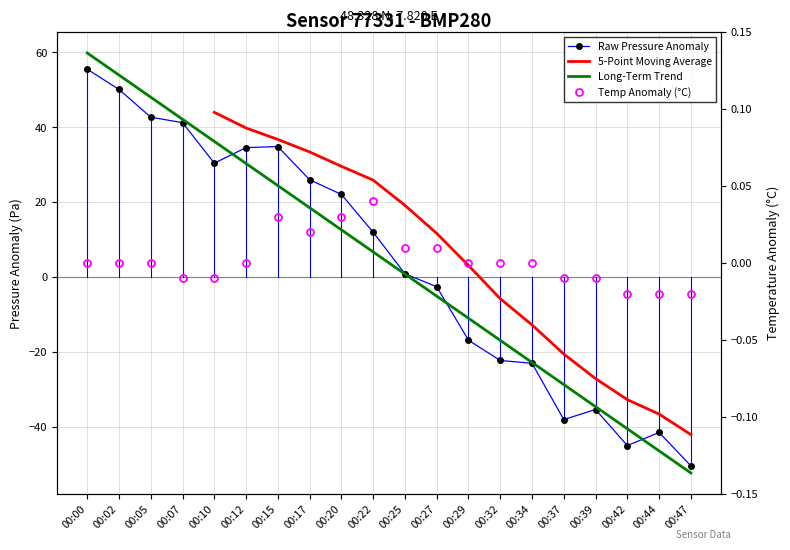

Which series has the widest spread of values?

pressure